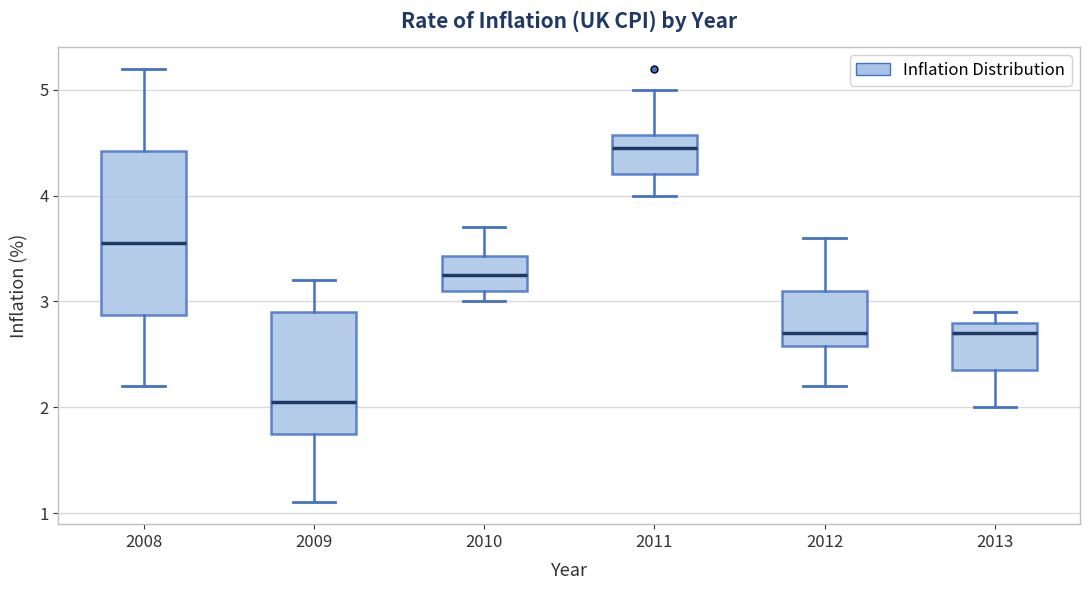

Where is the lower edge of the box at x = 2011 on the y-axis? The values are not printed on the chart, so give them approximately, as read against the axis.

4.2